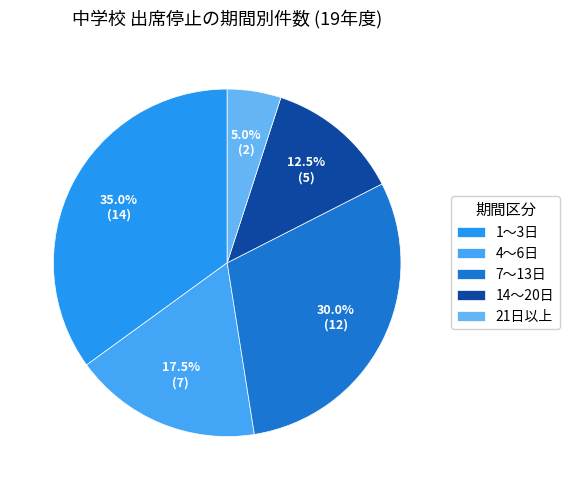

True or false: 1～3日 accounts for 35% of the total.

True